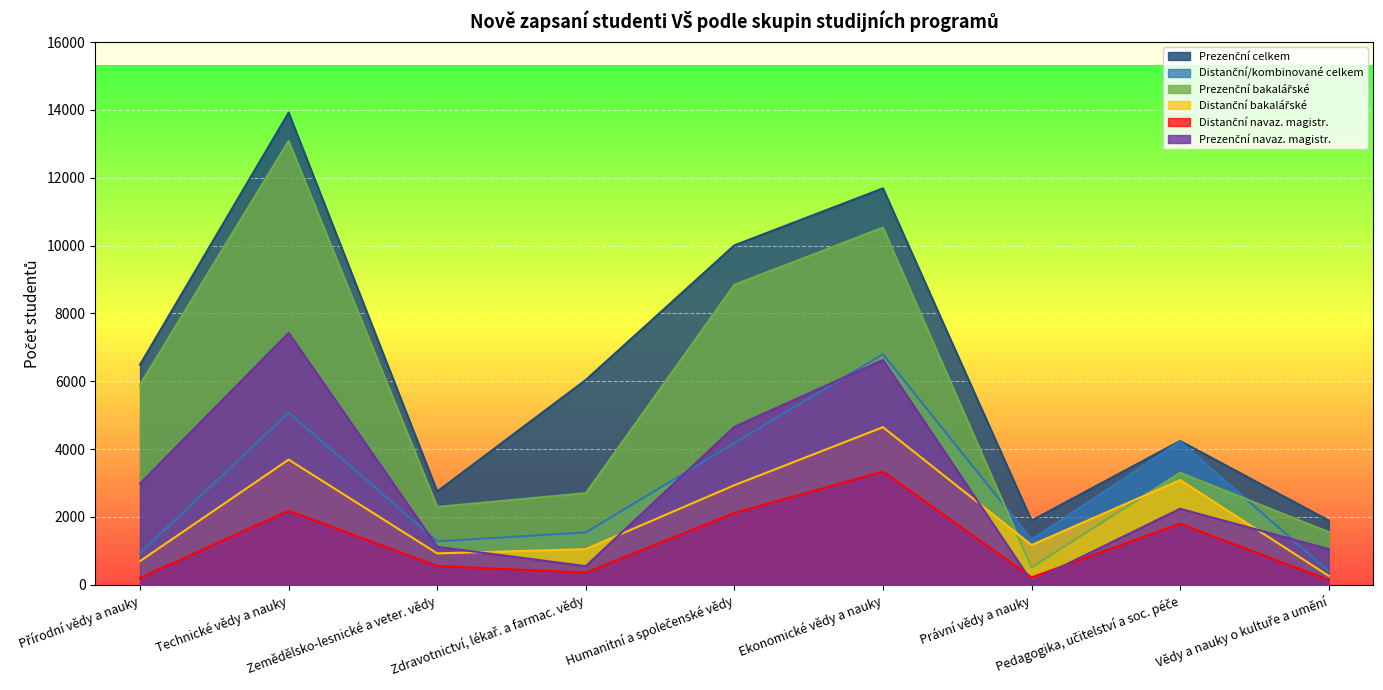

Rank the series by their maximum value, from lowest to highest.

Distanční navaz. magistr., Distanční bakalářské, Distanční/kombinované celkem, Prezenční navaz. magistr., Prezenční bakalářské, Prezenční celkem